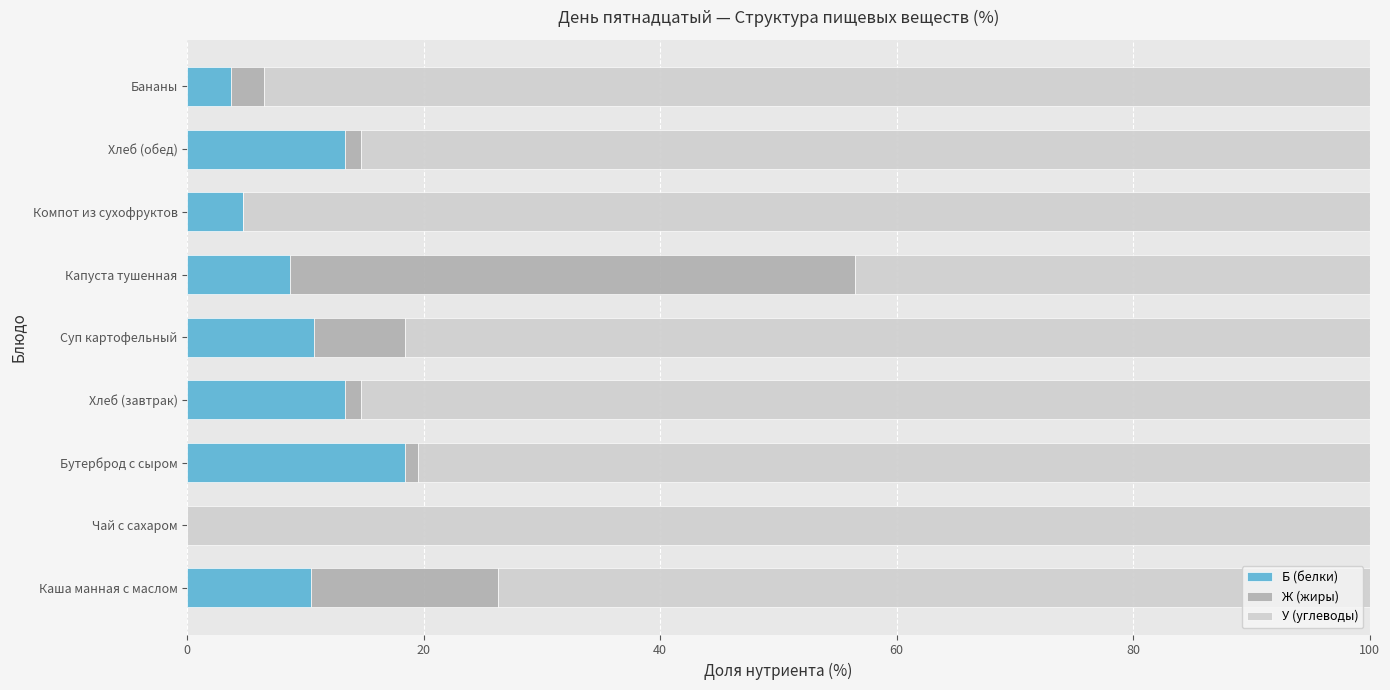

The value of Б (белки) at Каша манная с маслом is 17.8. True or false?

False